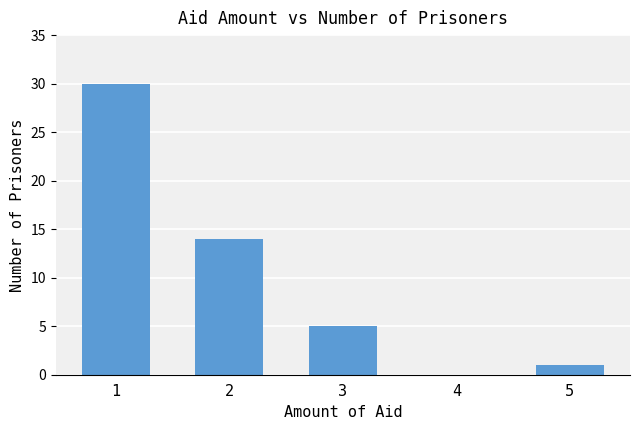

What is the ratio of the value at 5 to the value at 2?

0.1